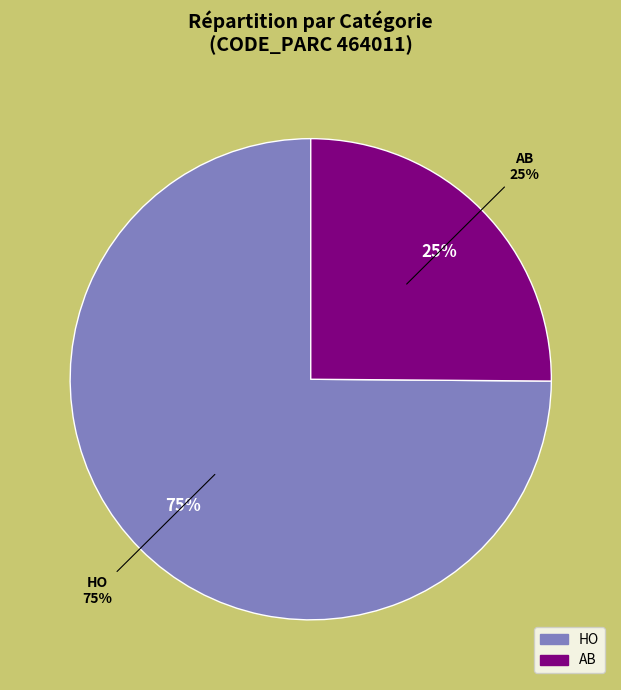

To the nearest percent, what is the difference between the HO and AB slice percentages?

50%